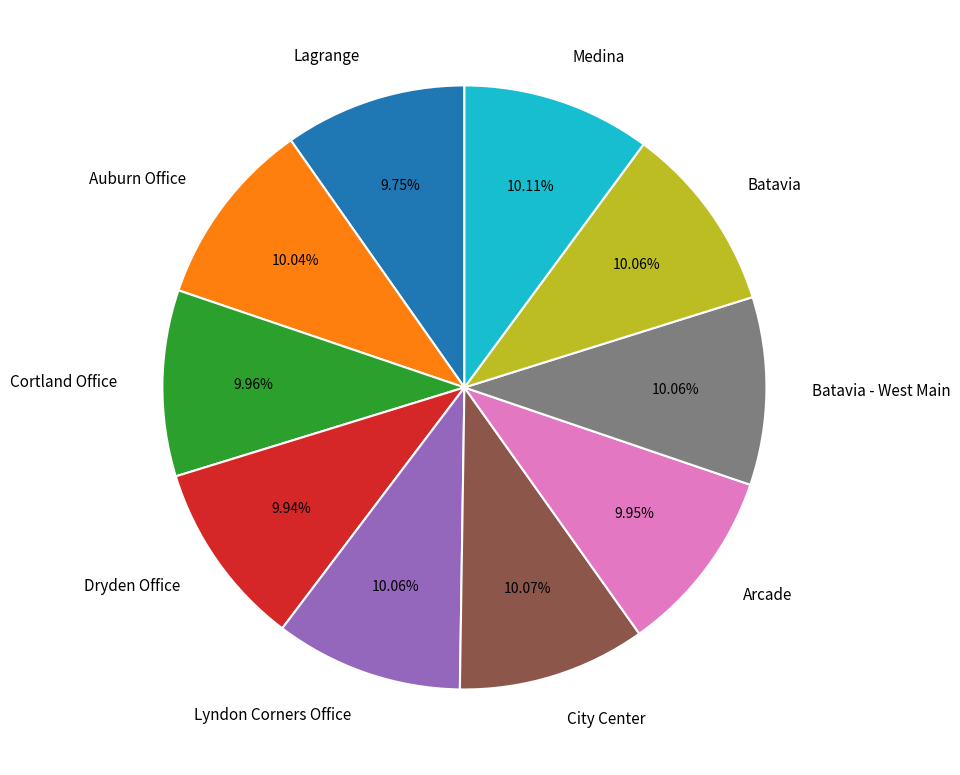

Does Lyndon Corners Office represent more than half of the total?

No